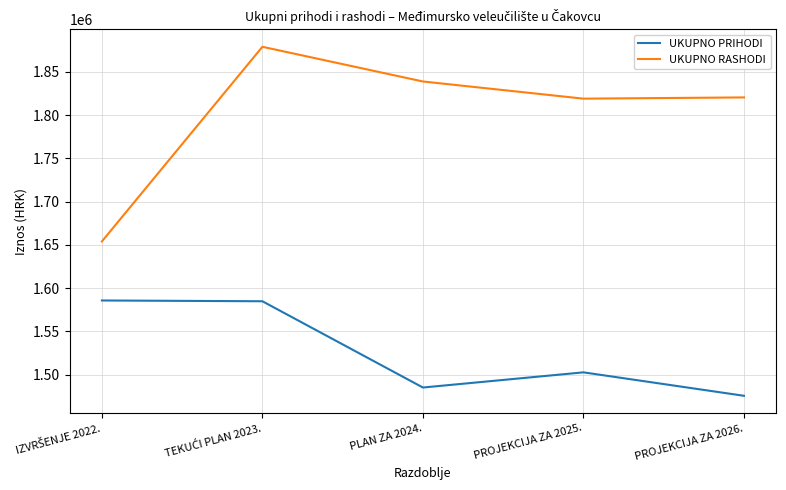

The value of UKUPNO RASHODI at PLAN ZA 2024. is 1839009. True or false?

True